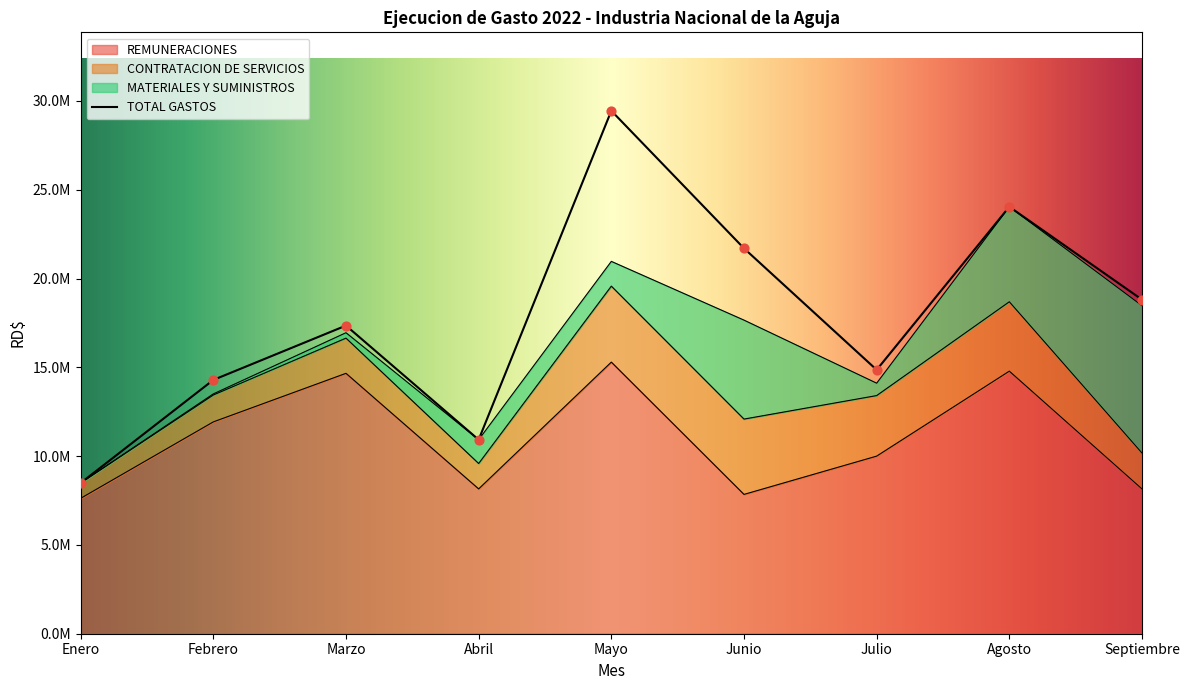

At how many categories does at least one series exceed 27225563?

1